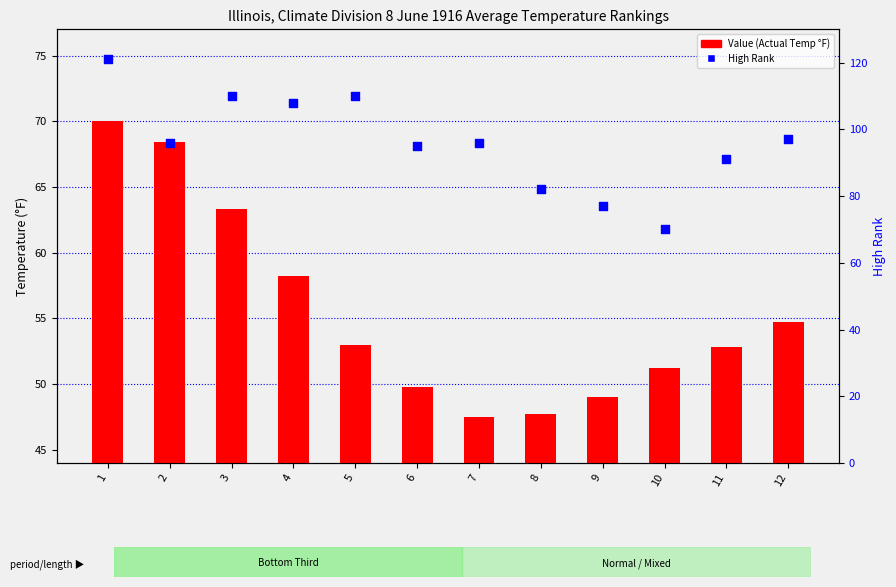

What are all the series names shown in the legend?

Value, High Rank